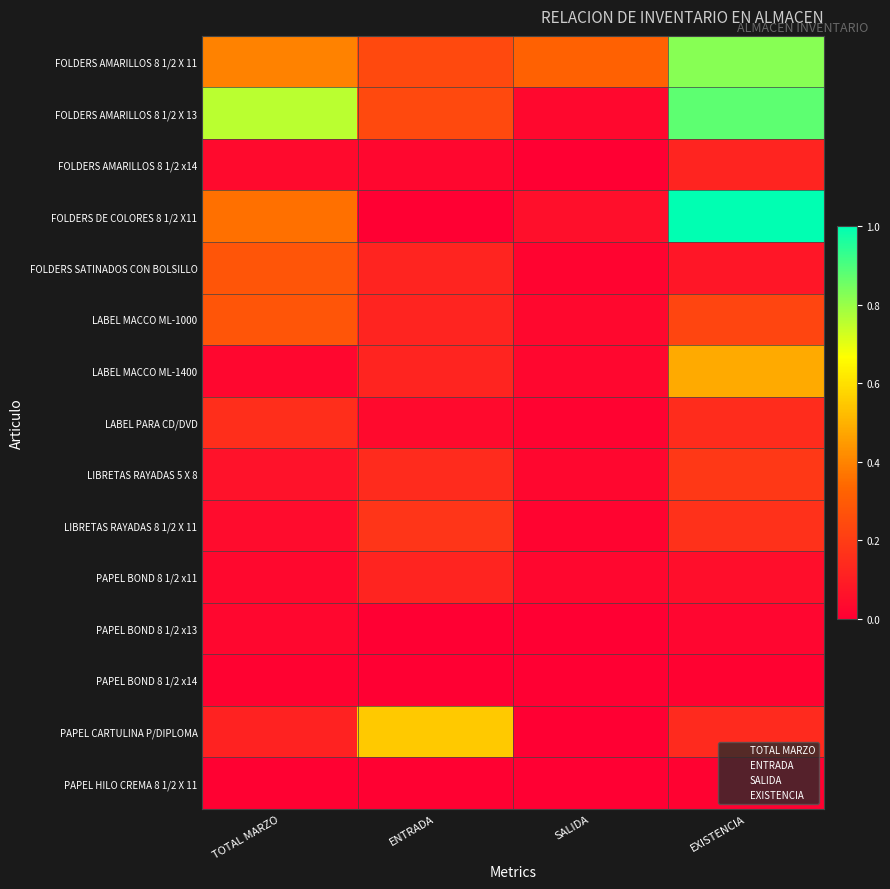

How many LABEL MACCO ML-1000 values are between 0 and 1?

4